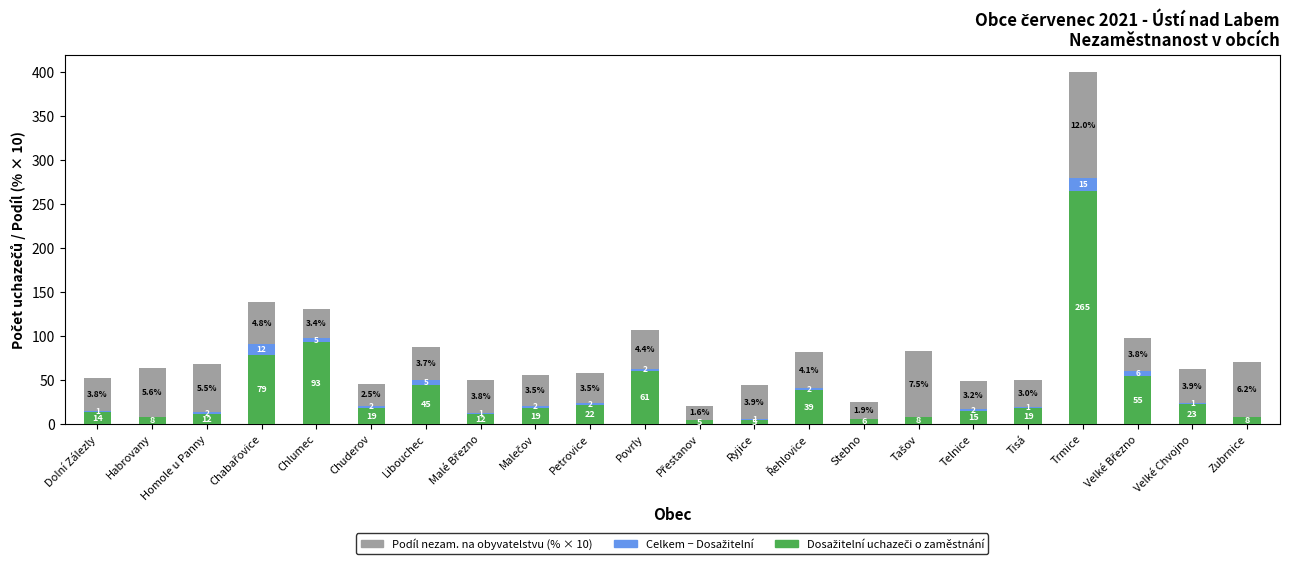

At which category is the sum across all series the highest?

Trmice